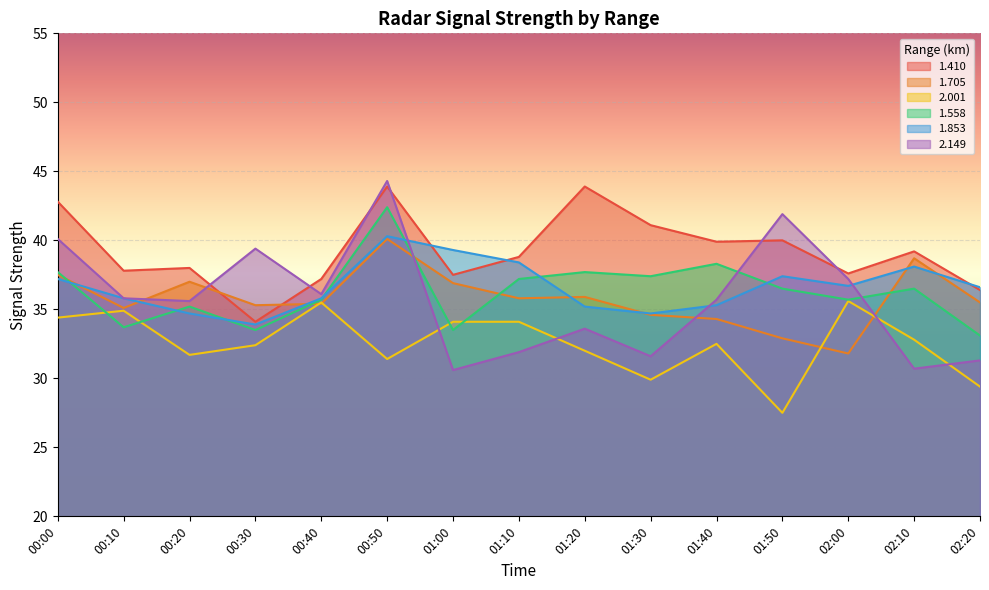

True or false: 2.149 and 1.853 cross at least once.

True